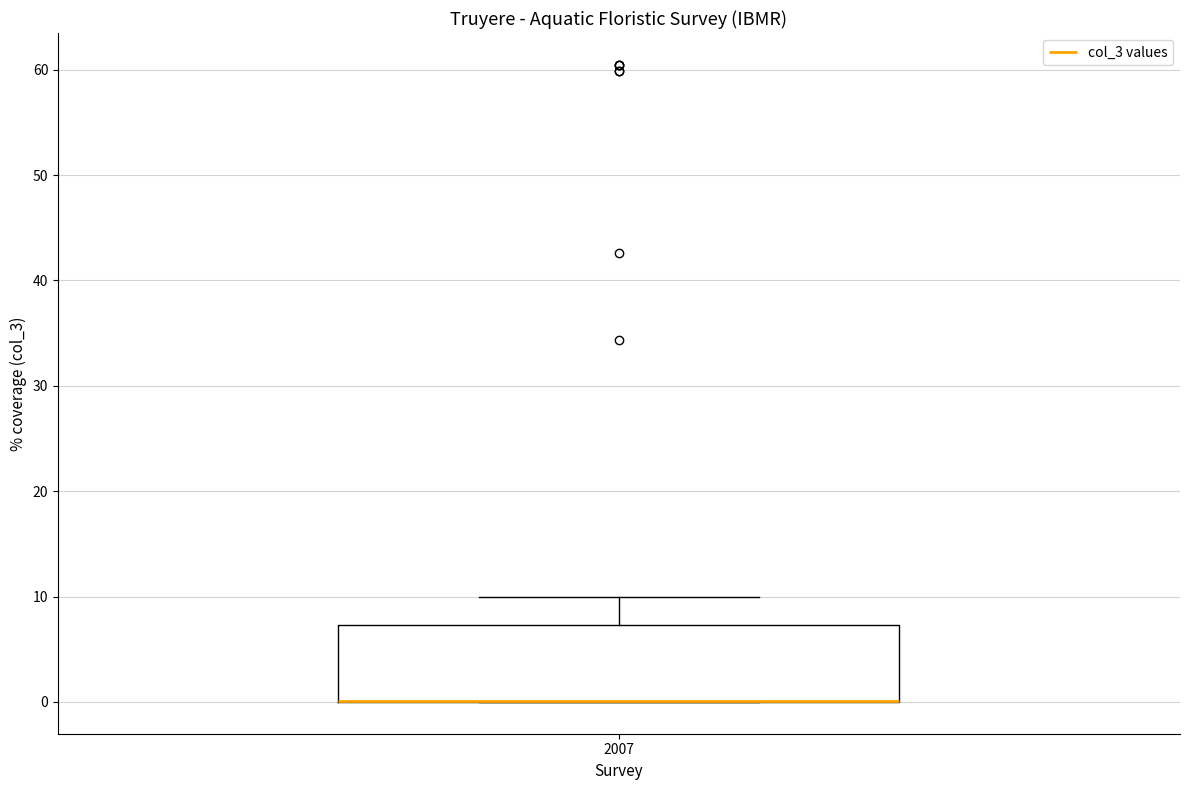

Read this box plot against the y-axis: the position of the median line, the range covered by the box, and the ends of both whiskers. The values are not printed on the chart, so give them approximately, as read against the axis.

median 0 (drawn on the box's lower edge), box 0 to 7, whiskers 0 to 10